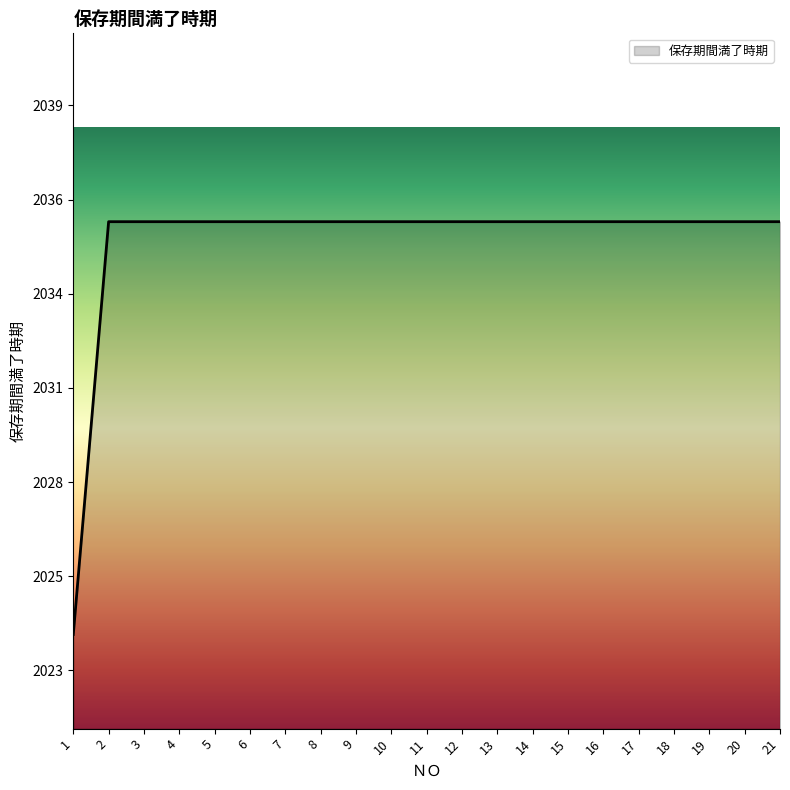

True or false: there are more than 2 points higher than both neighbors.

False